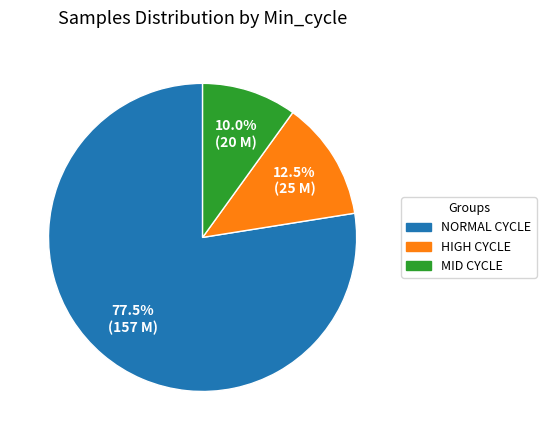

How many slices are in this pie chart?

3